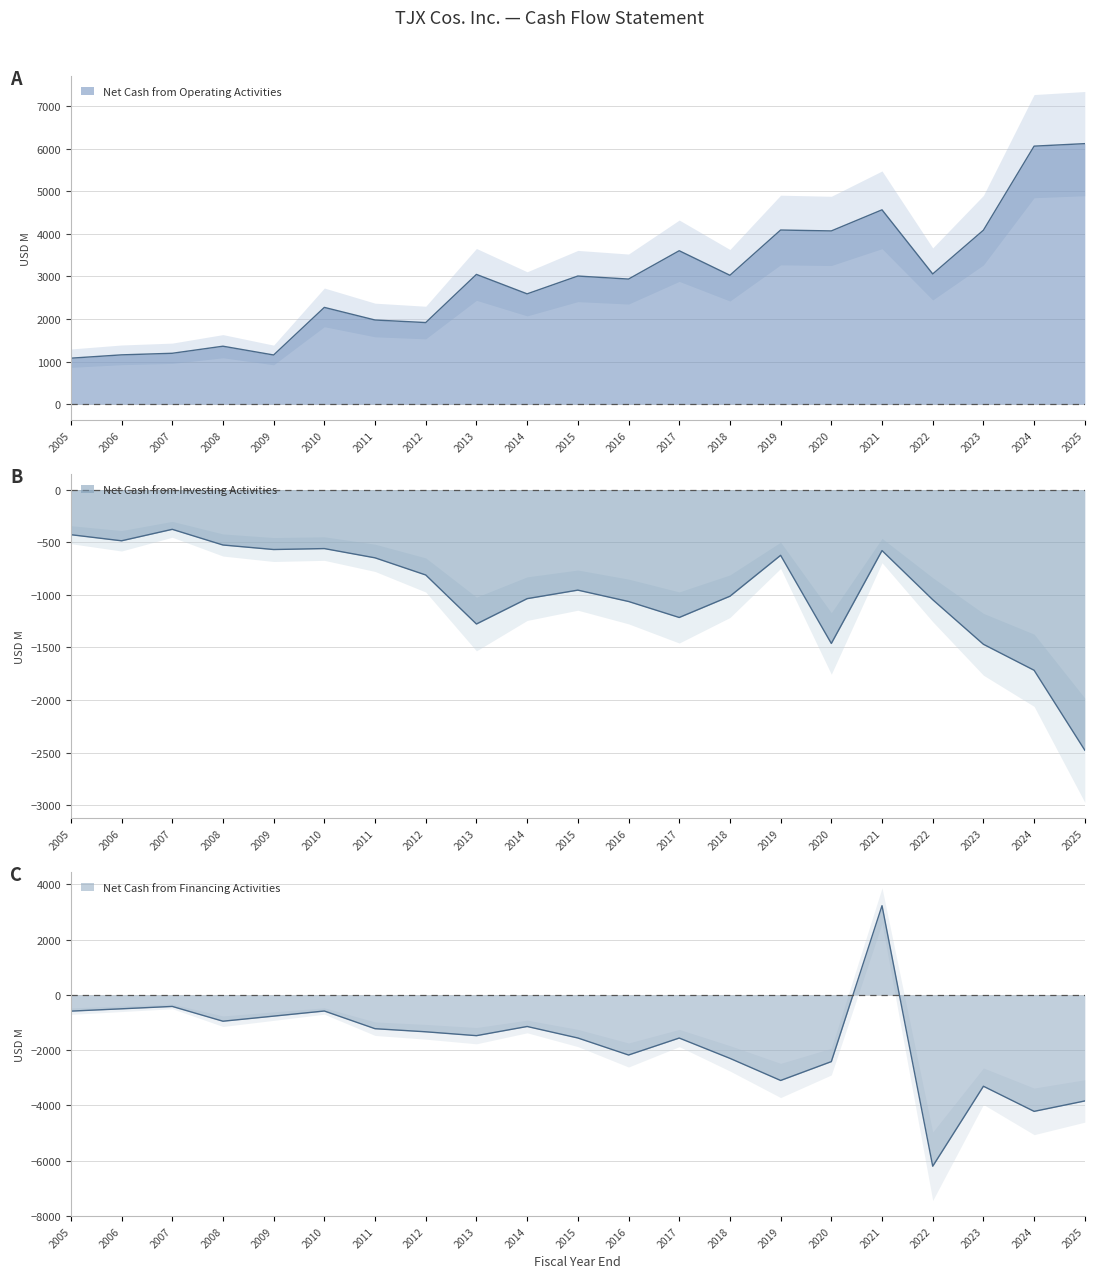

Is it true that Net Cash from Investing Activities equals -1462 at 2020?

True